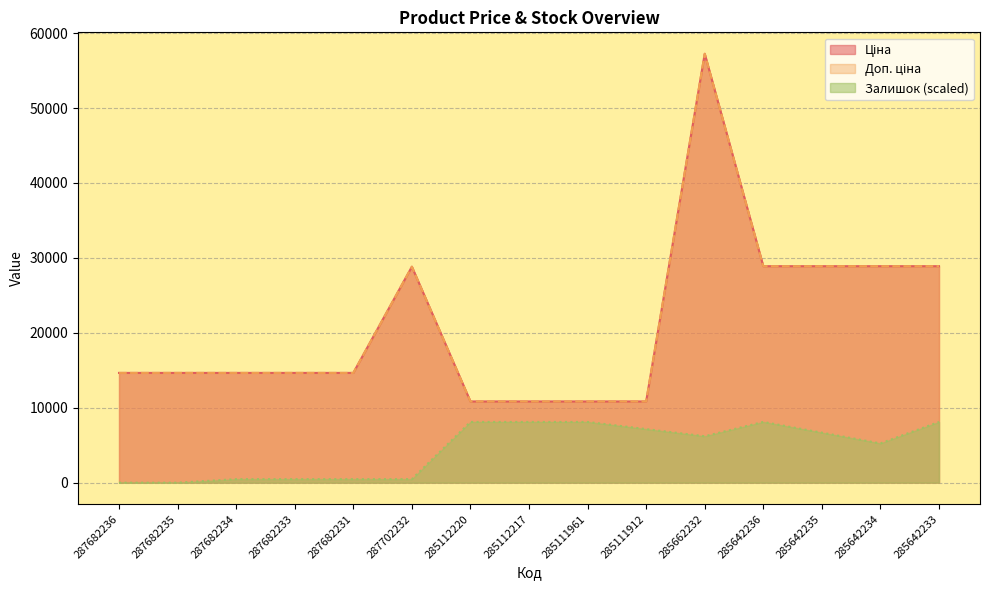

At which category is the sum across all series the highest?

285662232